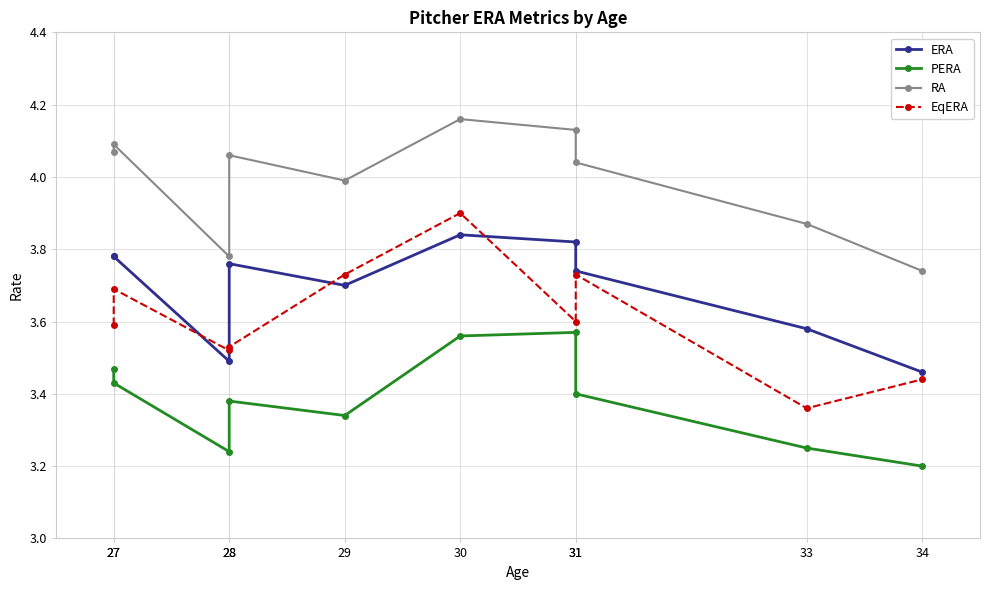

The ERA series shows 3.8 at 28. True or false?

True